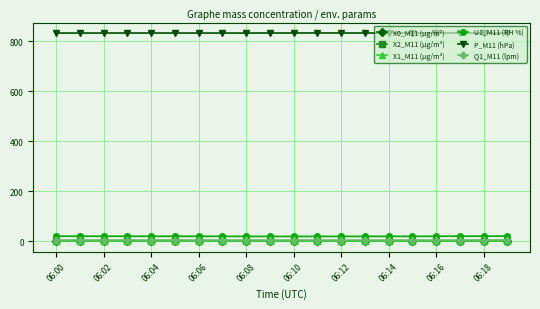

Which series has the largest range (max minus min)?

X0_M11 (μg/m³)